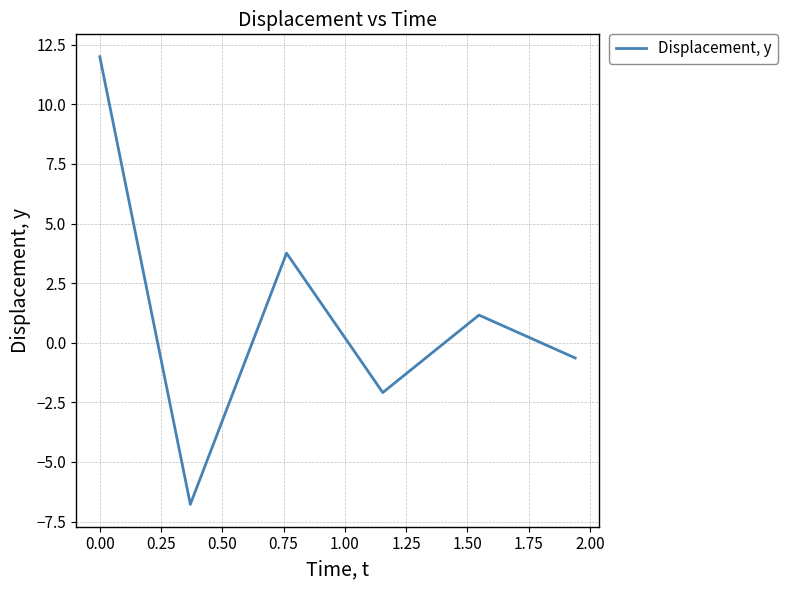

What is the sum of all values?

7.4